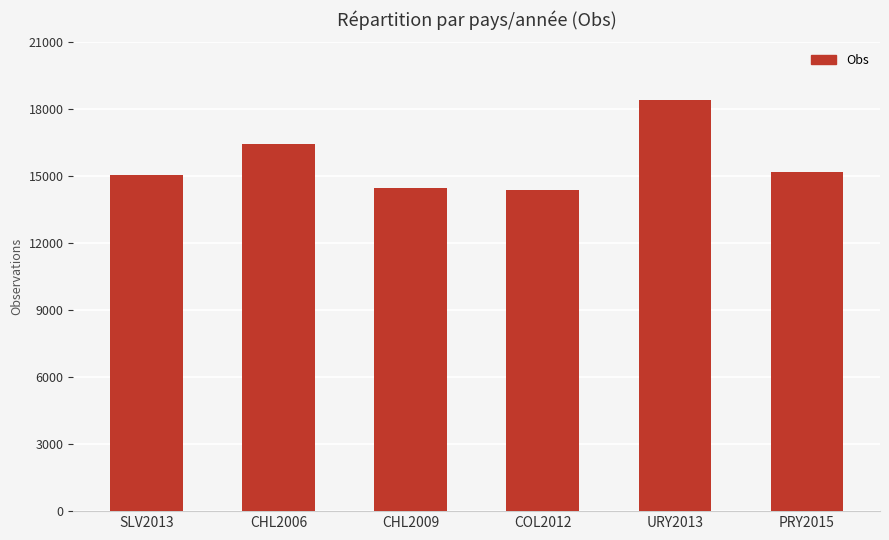

Count the number of categories in the chart.

6